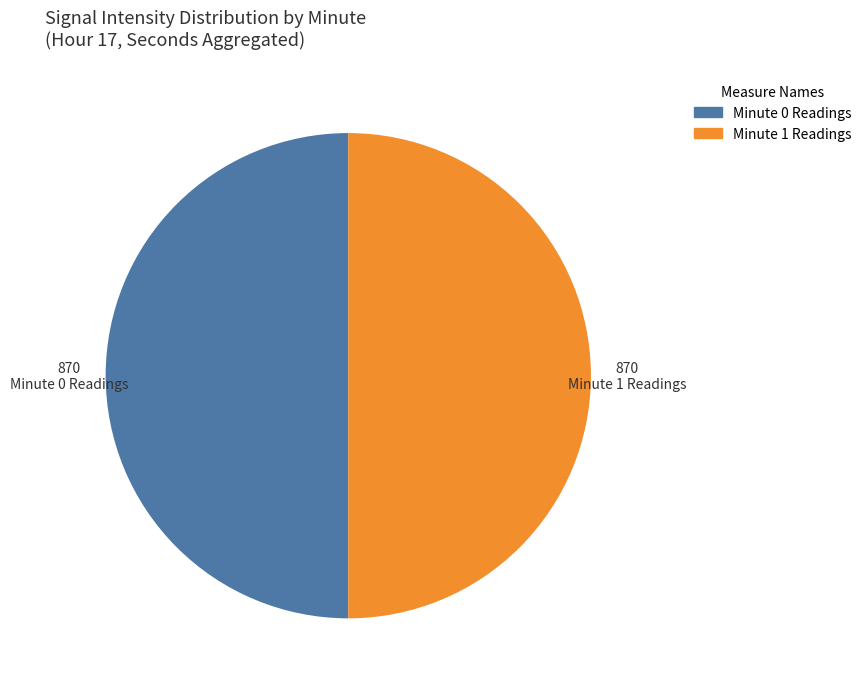

Does any single category account for the majority?

No